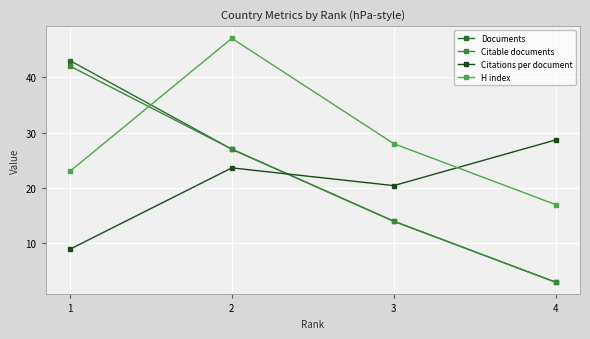

How many data points does each series have?

4